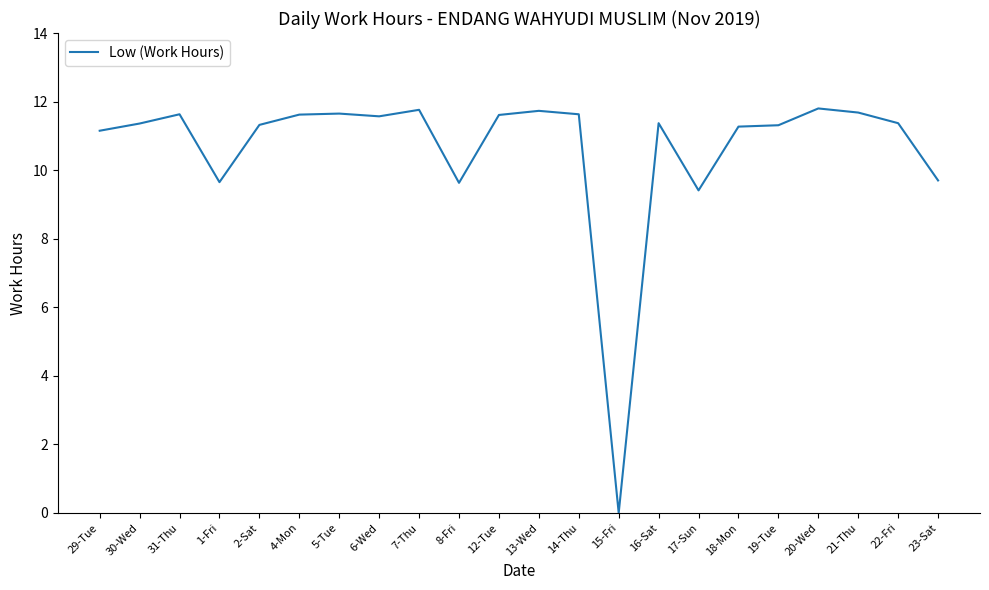

Is this an area chart (filled region under the line)?

No